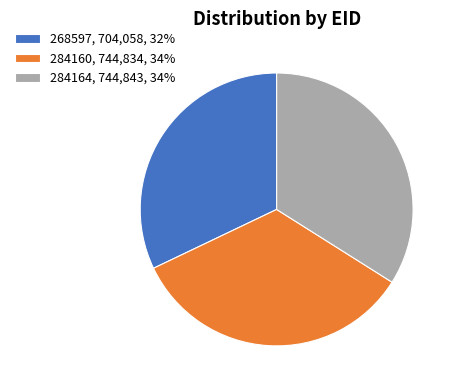

Which slice is the smallest?

268597